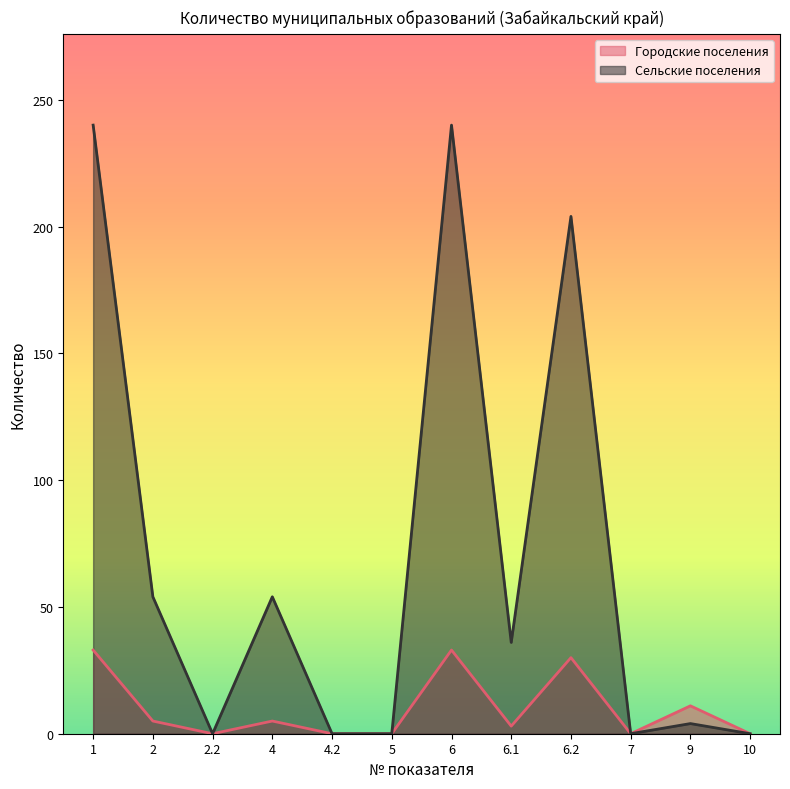

True or false: Городские поселения has a value of 0 at 2.2.

True